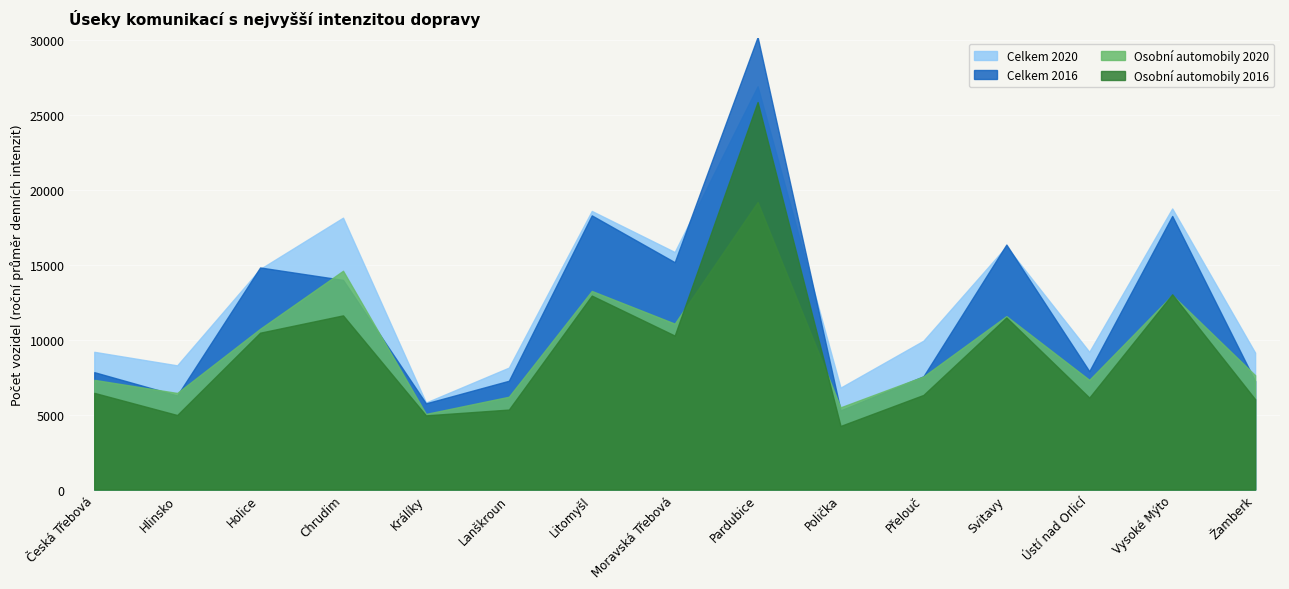

How many interior local peaks does the Osobní automobily 2016 series have?

5